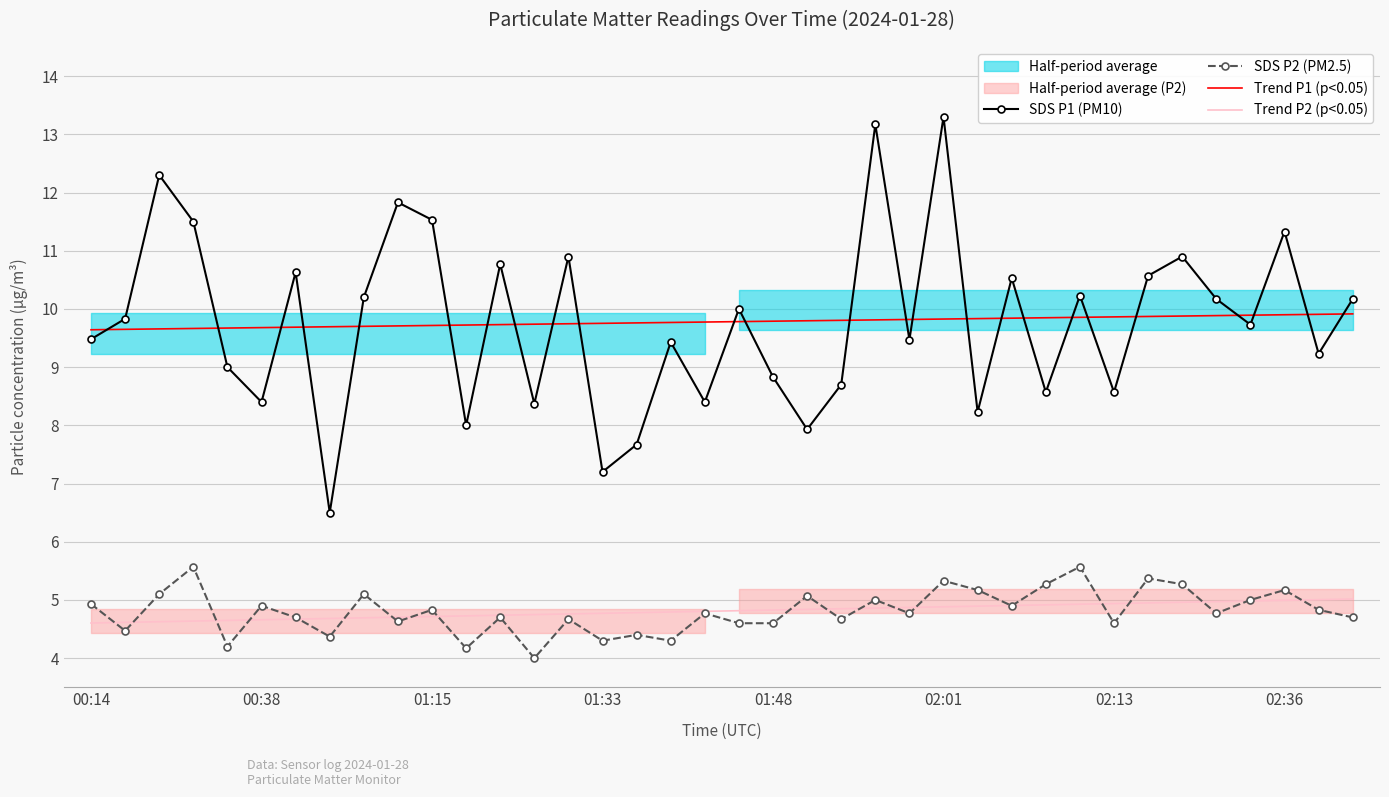

What is the label of the 21st point from the right?

17